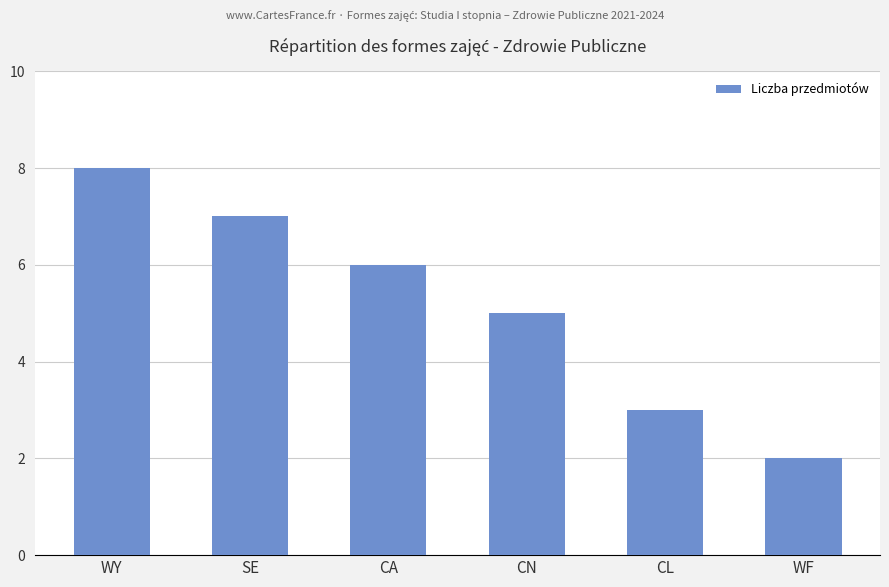

What is the sum of the values at CA and SE?

13